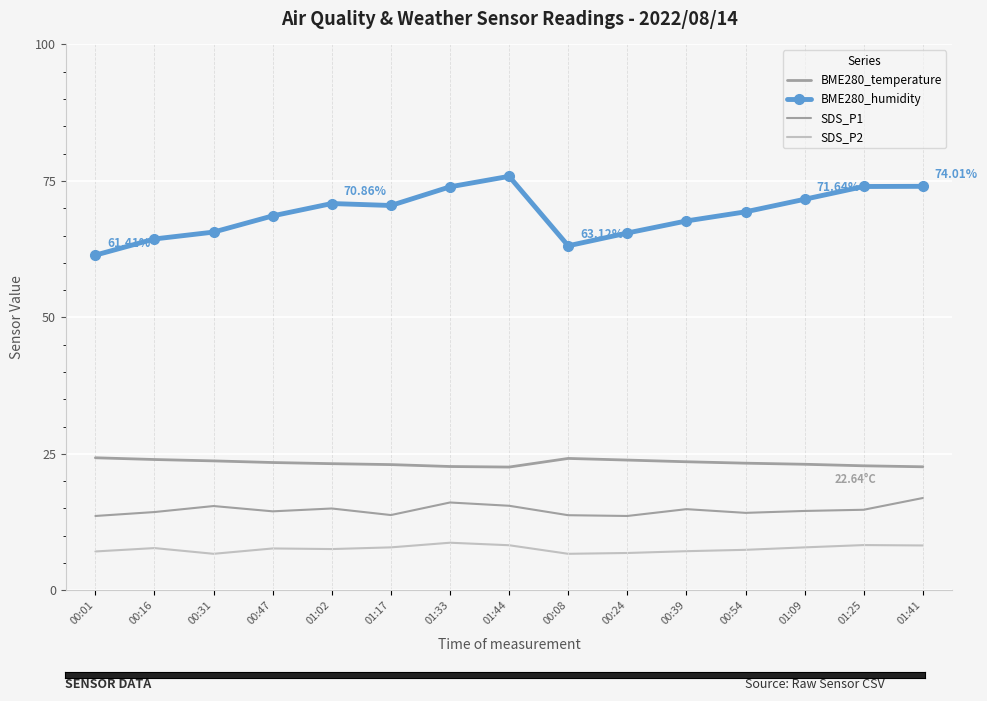

What are all the series names shown in the legend?

BME280_temperature, BME280_humidity, SDS_P1, SDS_P2